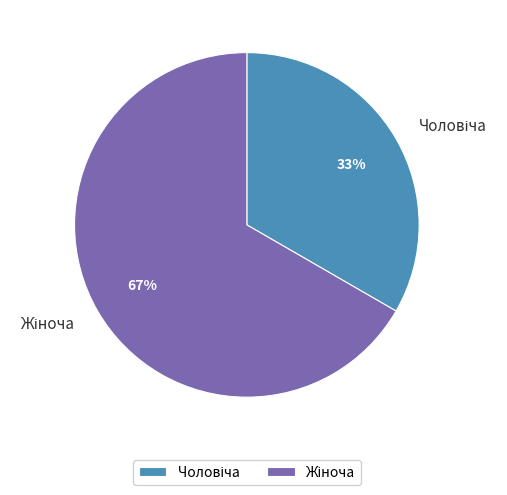

To the nearest percent, what is the average slice percentage?

50%